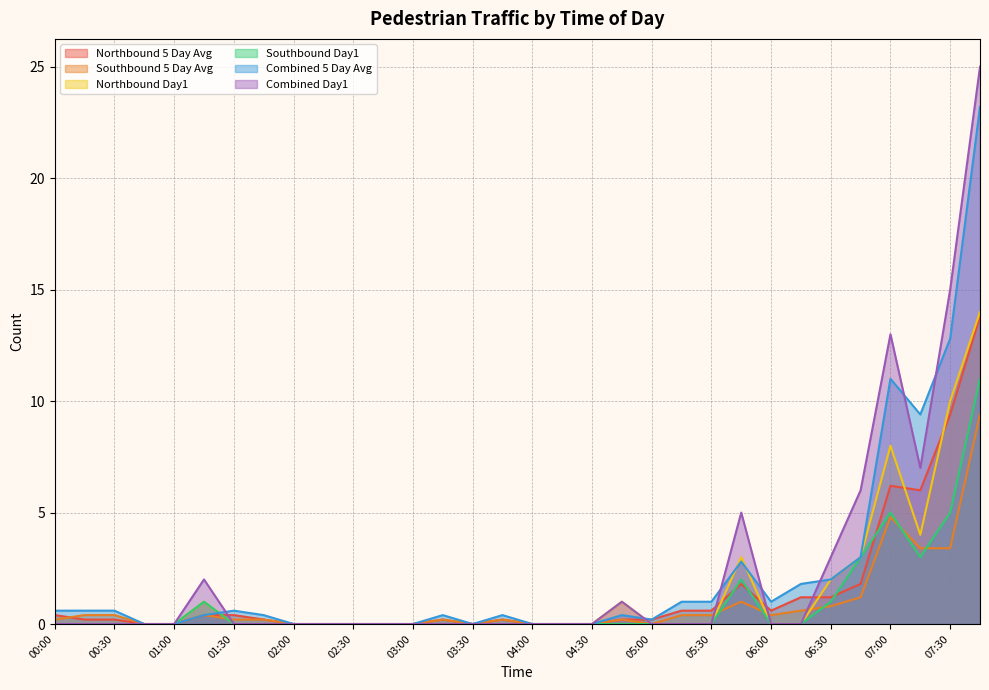

What is the sum of all Southbound Day1 values?

31.0